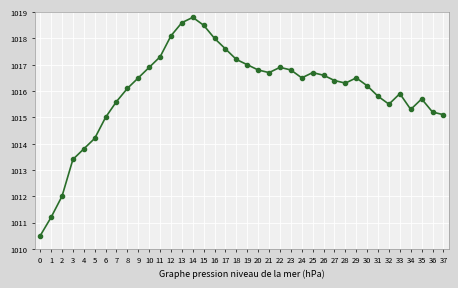

What is the value of the 32nd point from the left?

1015.8